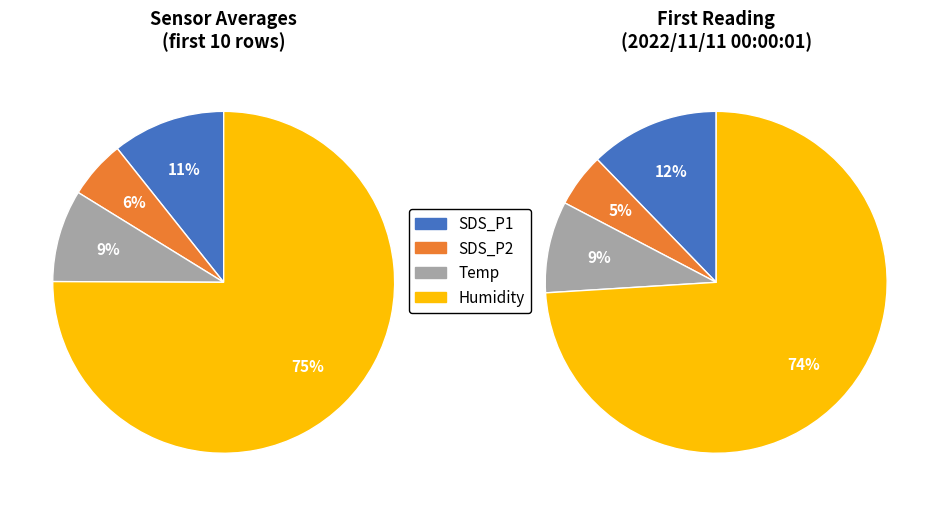

What percentage do Humidity_mean and SDS_P1_mean together represent?

85.4%